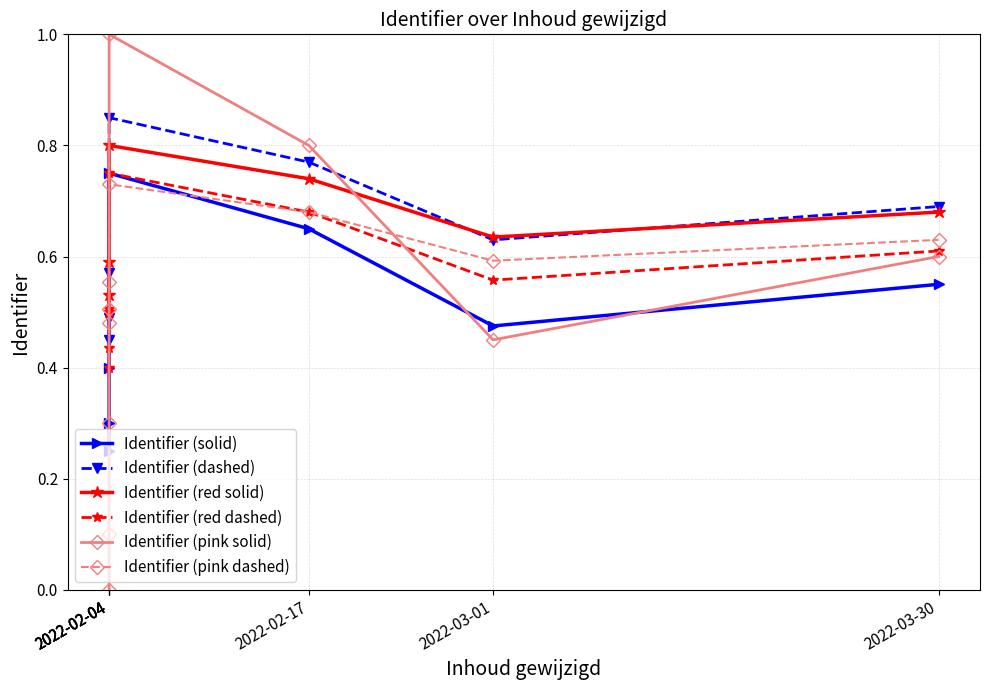

In Identifier (red dashed), how many points are higher than both neighbors (excluding endpoints)?

1